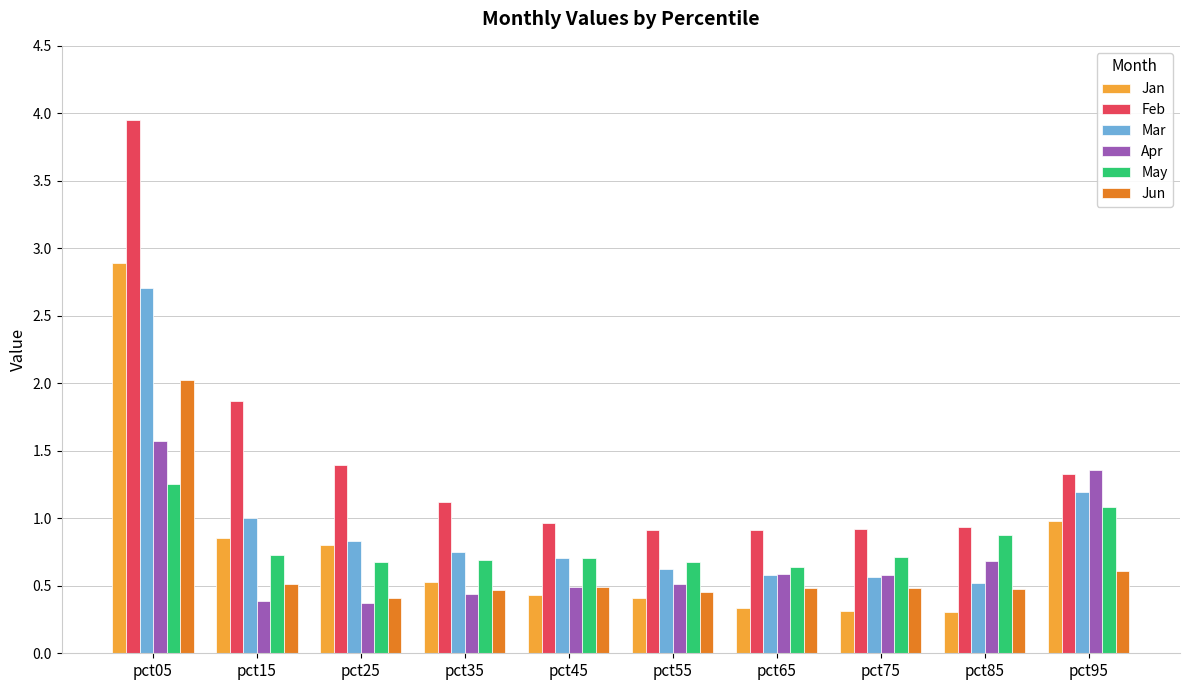

The May series shows 0.3 at pct35. True or false?

False